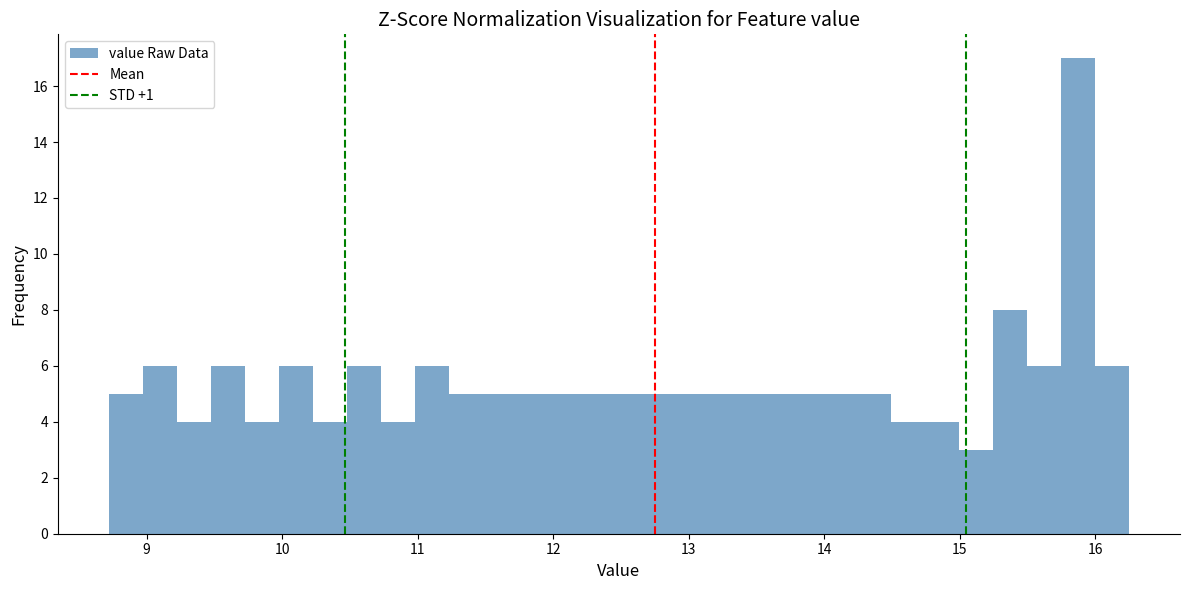

Around what value on the x-axis is the tallest bar? Give the approximate position of its centre, as read against the axis.

15.9